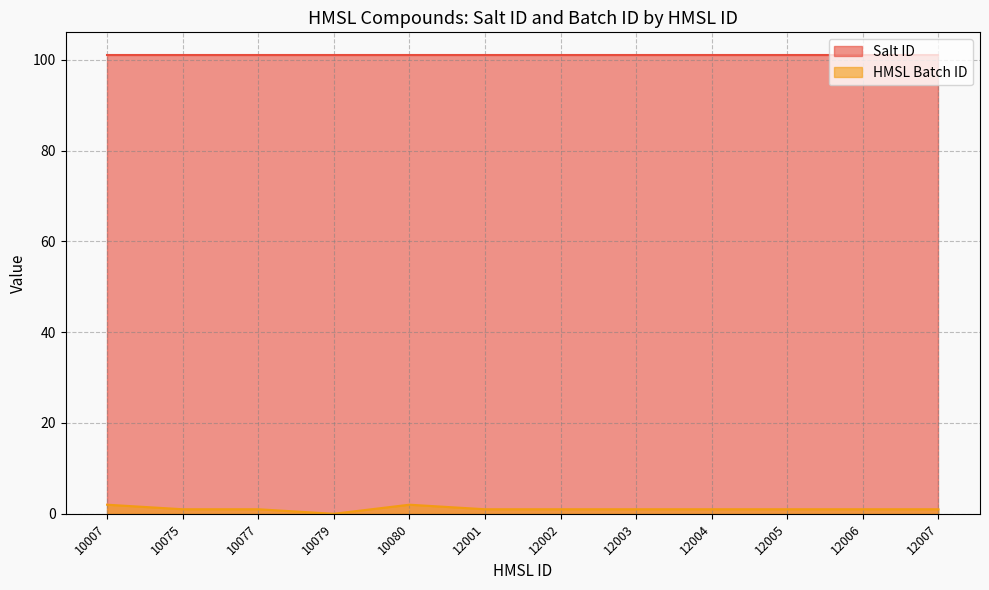

What is the greatest value displayed?

101